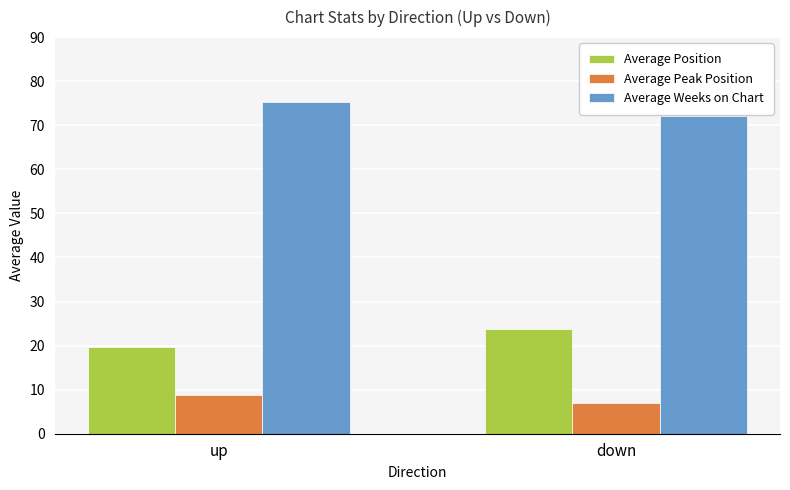

List the labels in order of Average Weeks on Chart value, smallest first.

down, up